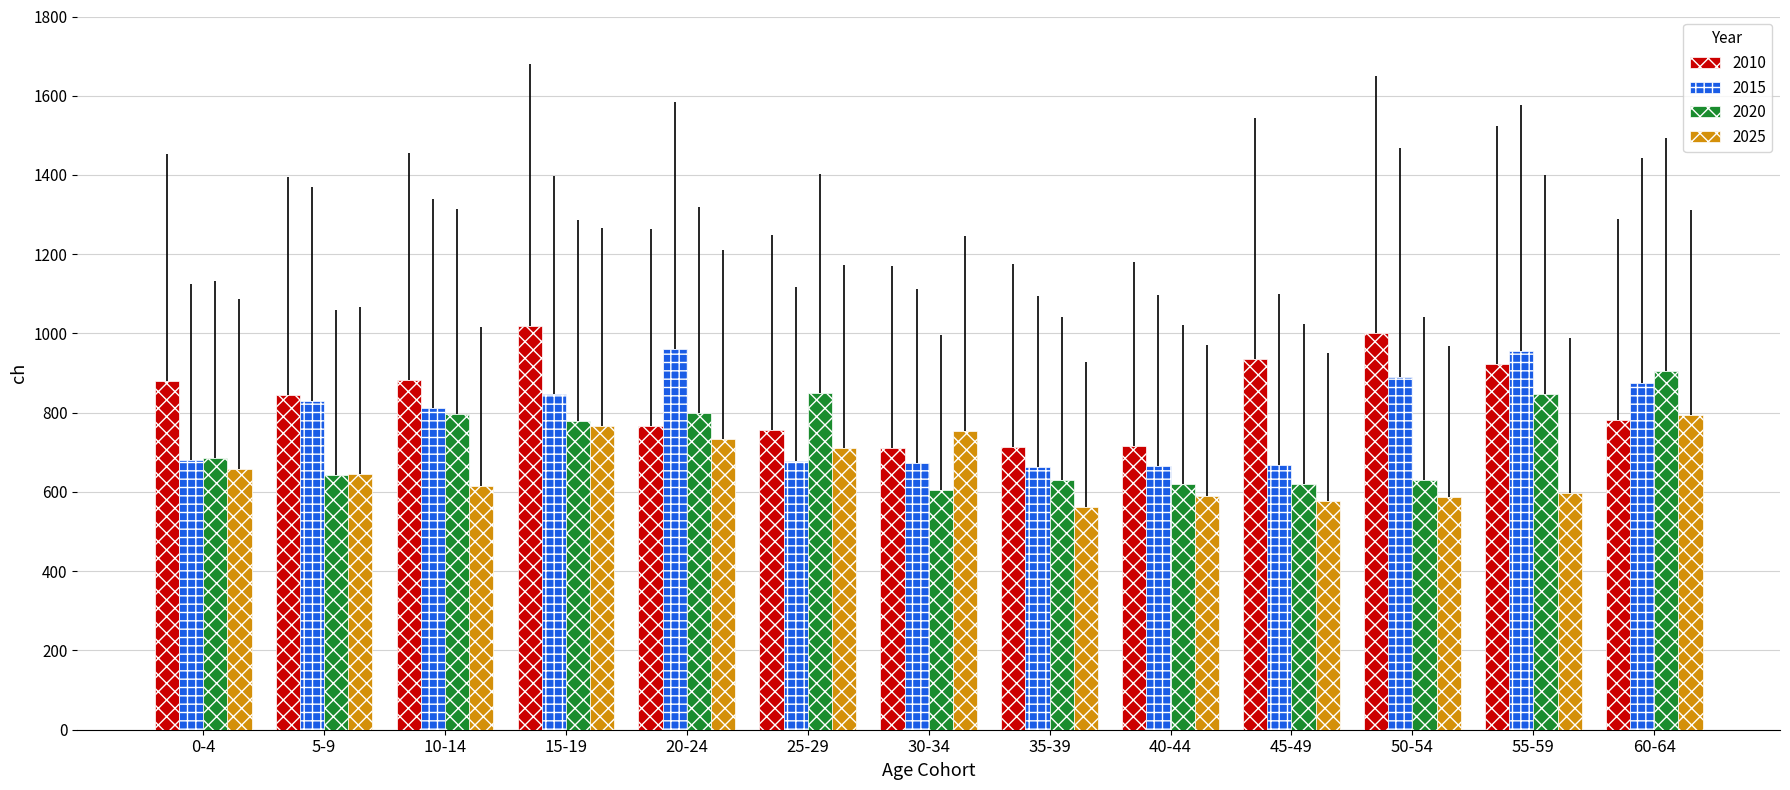

What is the total value across all series at 55-59?

3325.8